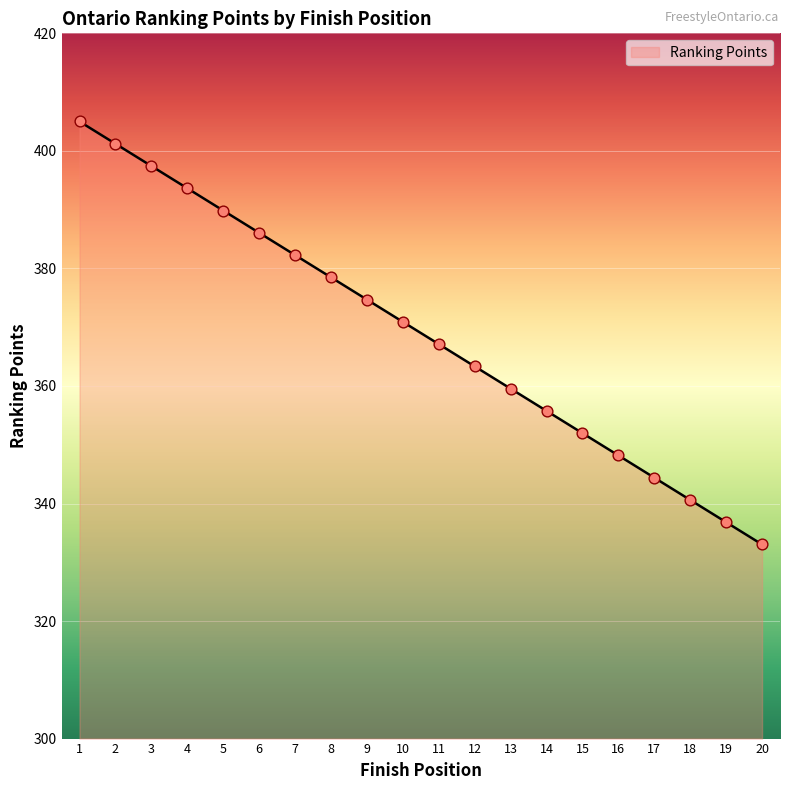

What is the change in value from 4 to 7?

-11.4